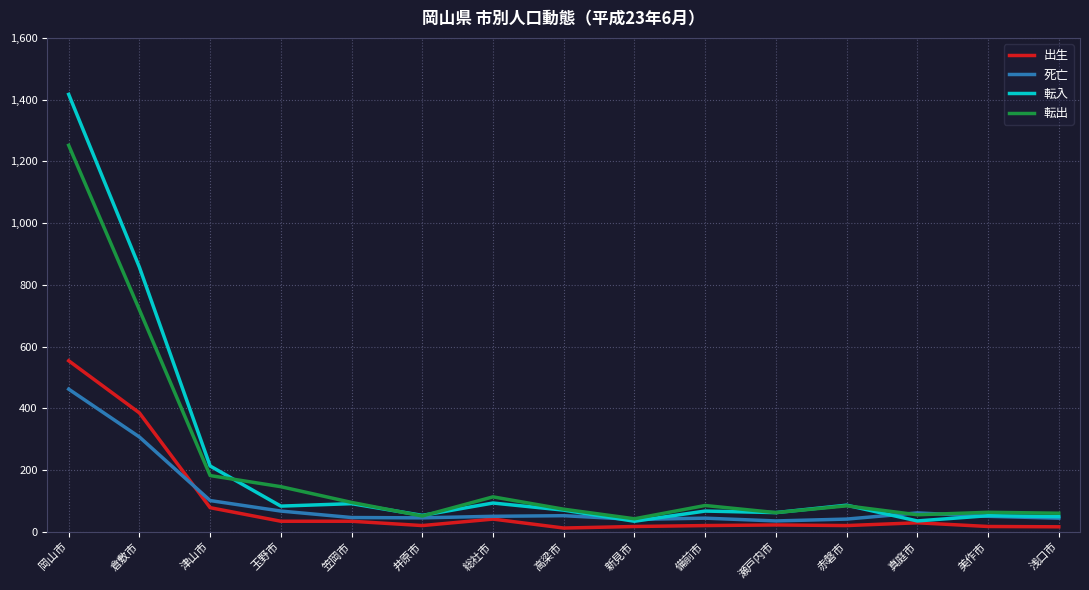

Does the chart display data point markers on the line(s)?

No